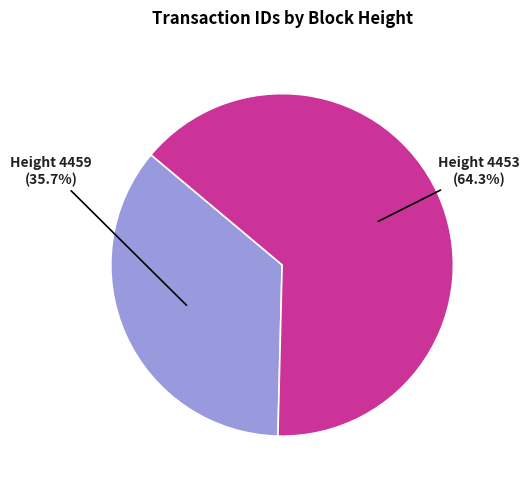

Is 4459 the majority of the pie?

No